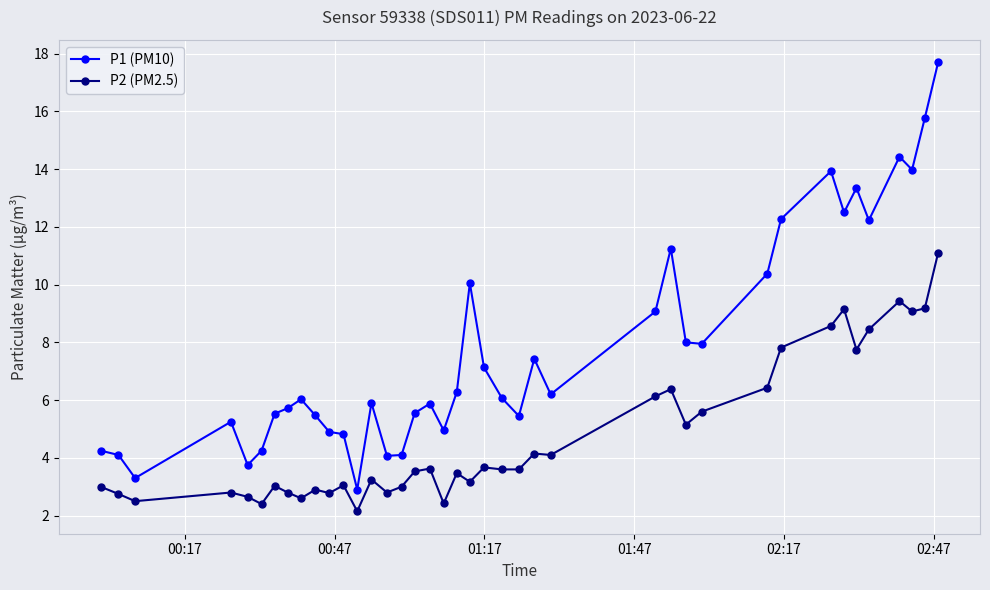

True or false: P2 (PM2.5) and P1 (PM10) cross at least once.

False